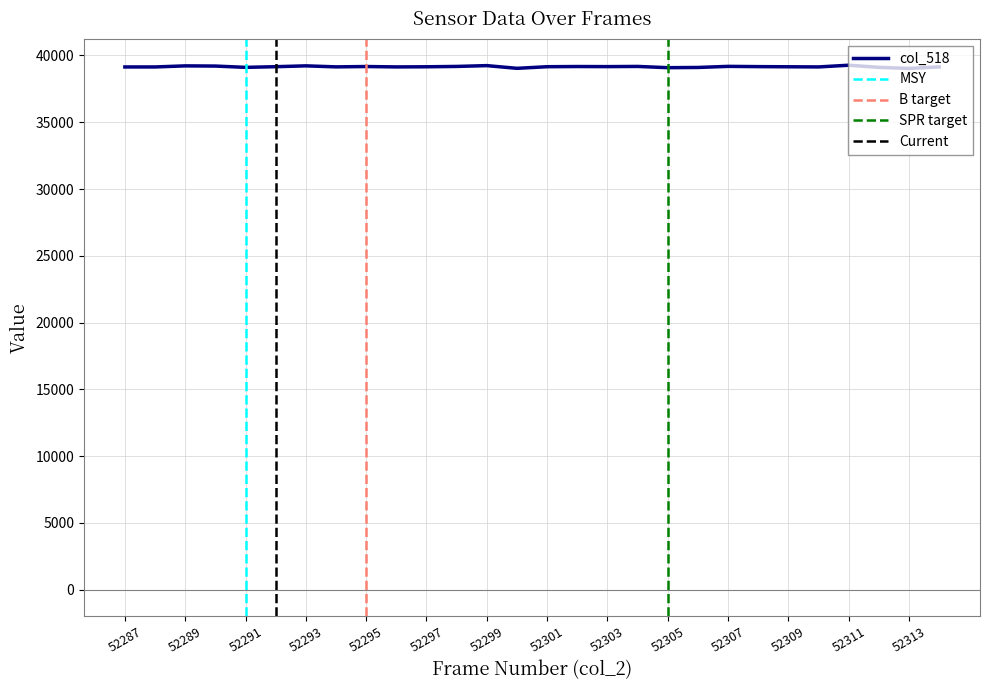

The col_518 series shows 17287 at 52289. True or false?

False